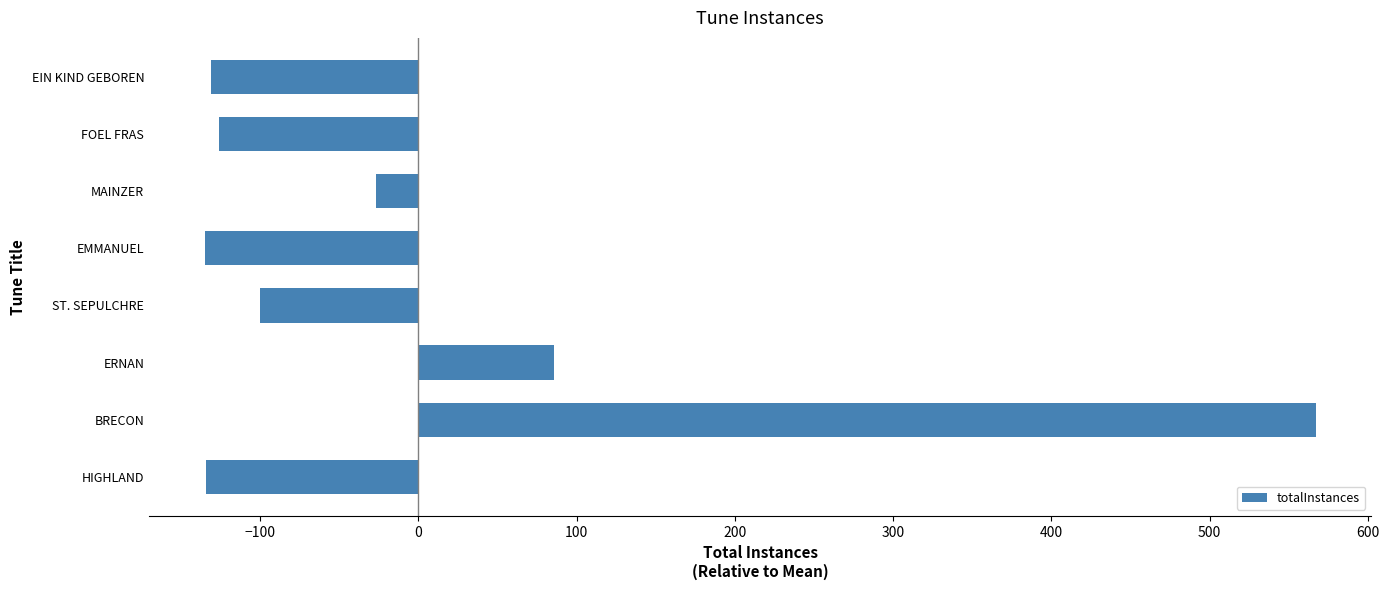

What is the change in value from MAINZER to FOEL FRAS?

-99